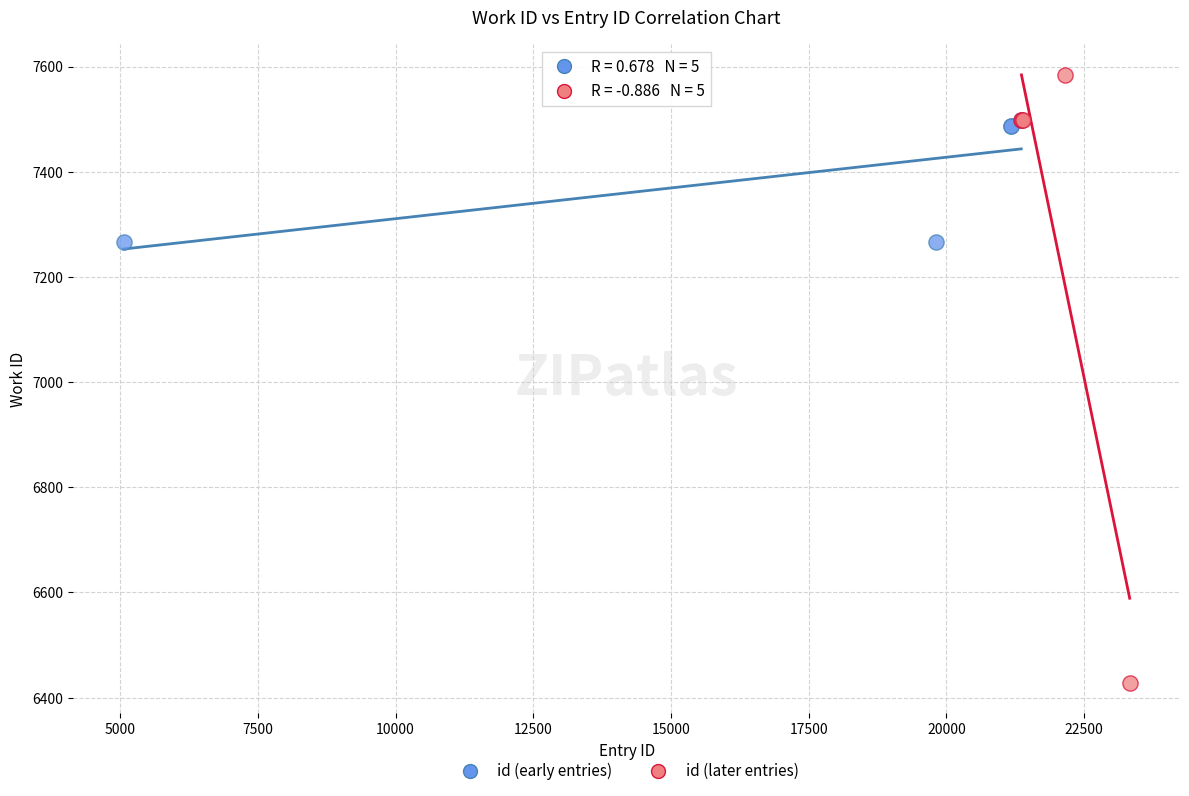

Which series reaches the maximum Y coordinate?

id (later entries)